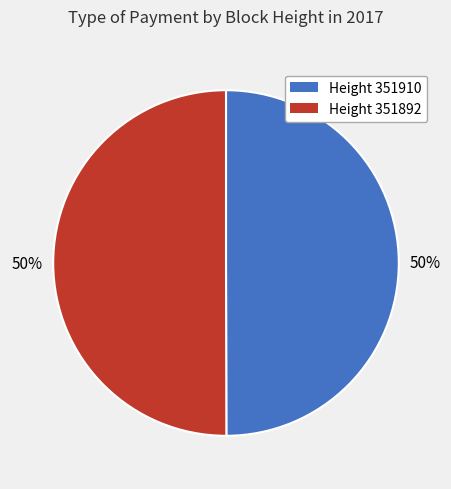

To the nearest percent, what is the average slice percentage?

50%